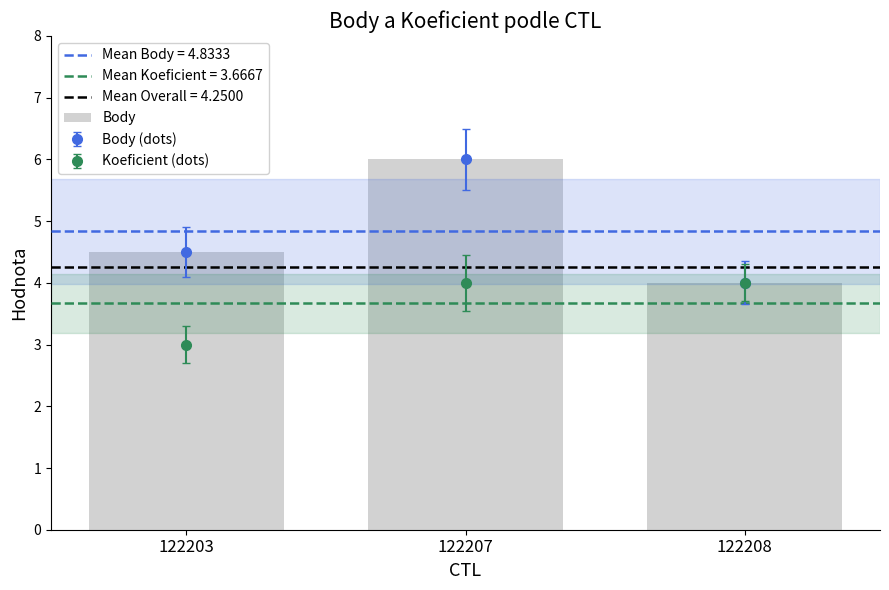

Which category has the lowest value across all series?

122208